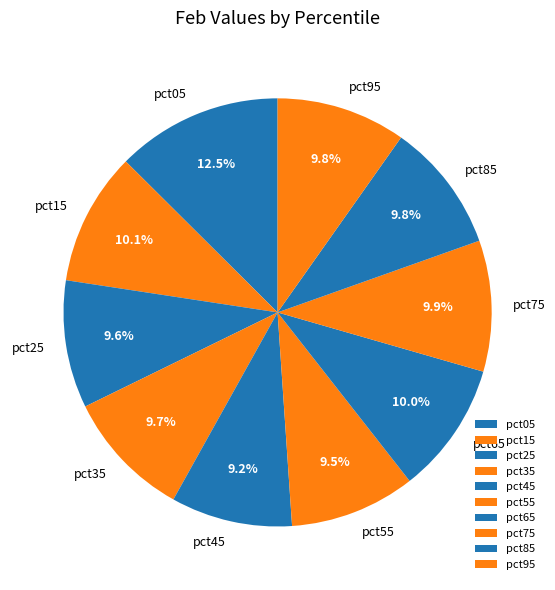

Which slice is the largest?

pct05